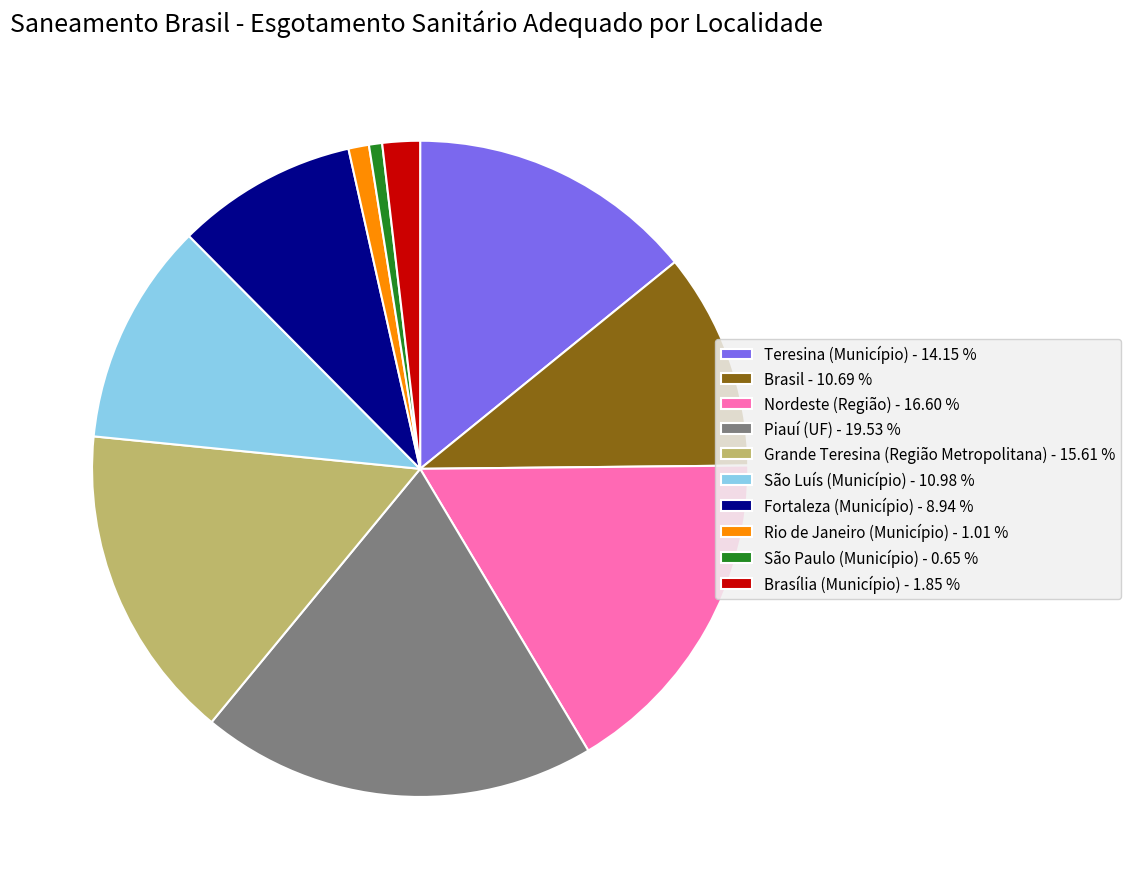

Is there a majority slice in this chart?

No